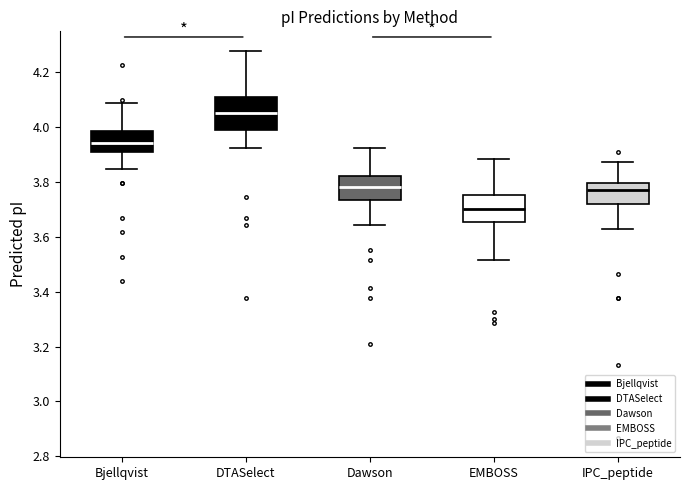

Reading left to right, transcribe this box plot: for each box, give where its median line is, the range the box spans, and where its two whiskers end, as read against the y-axis. The values are not printed on the chart, so give them approximately, as read against the axis.

Bjellqvist: median 3.94, box 3.92 to 3.98, whiskers 3.84 to 4.08
DTASelect: median 4.06, box 3.98 to 4.12, whiskers 3.92 to 4.28
Dawson: median 3.78, box 3.74 to 3.82, whiskers 3.64 to 3.92
EMBOSS: median 3.70, box 3.66 to 3.76, whiskers 3.52 to 3.88
IPC_peptide: median 3.78, box 3.72 to 3.80, whiskers 3.64 to 3.88